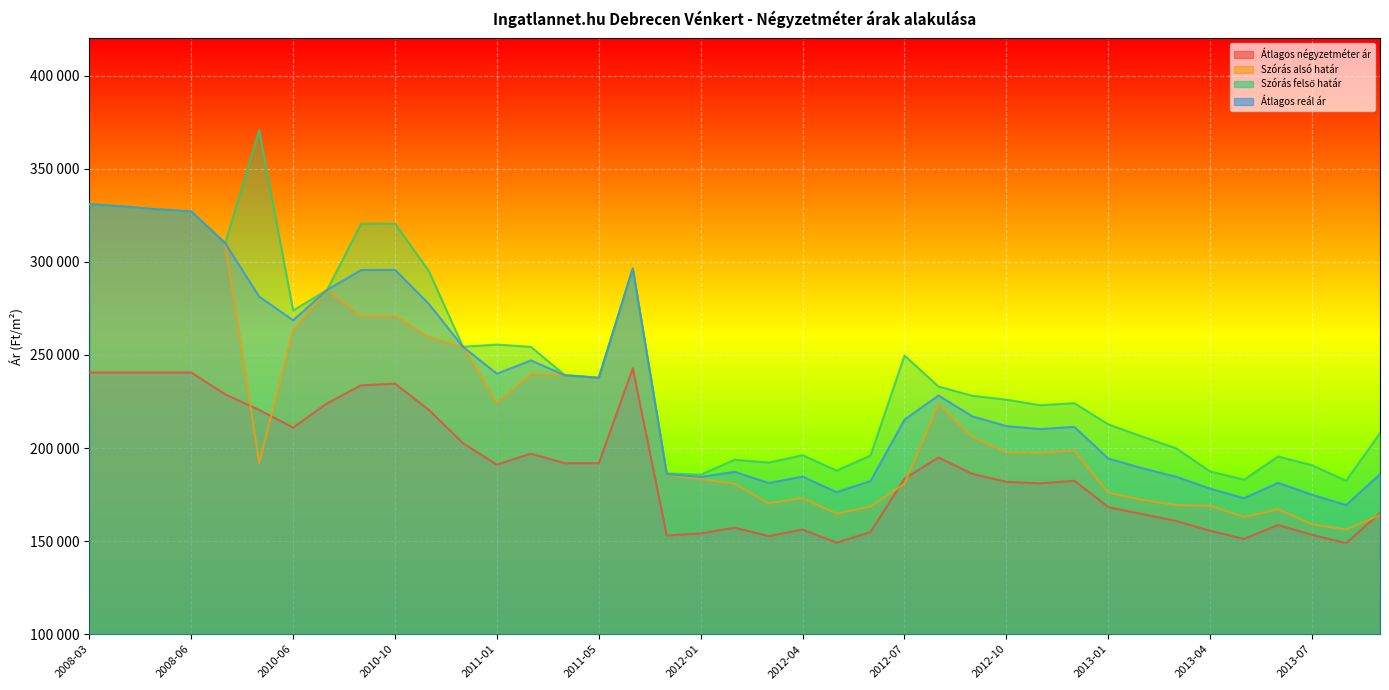

What is the value of the Szórás alsó határ point at the 21st from the left?

170246